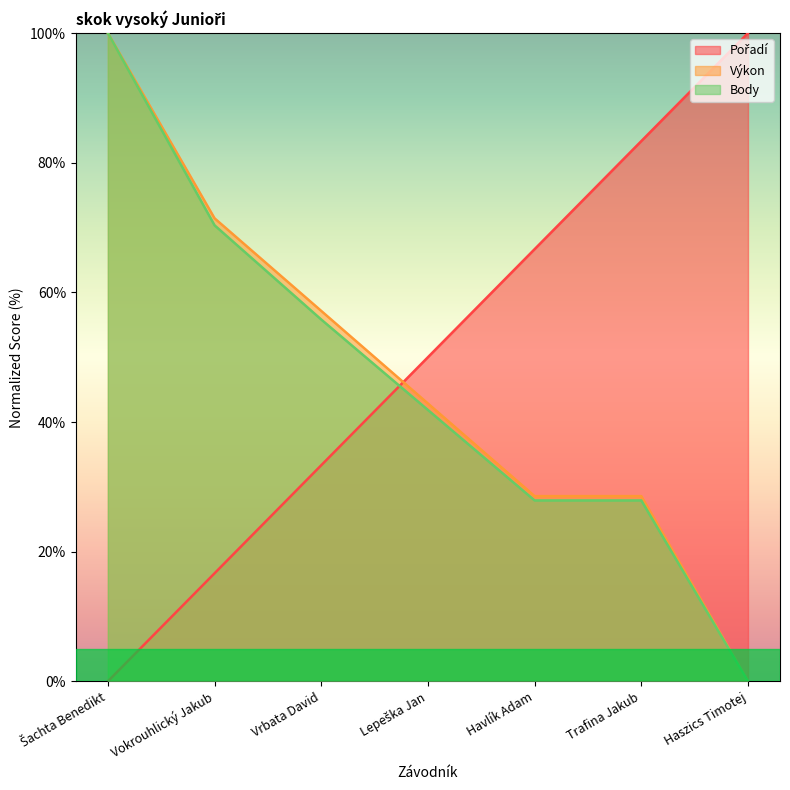

After their last crossing, which series has the higher values: Pořadí or Body?

Pořadí